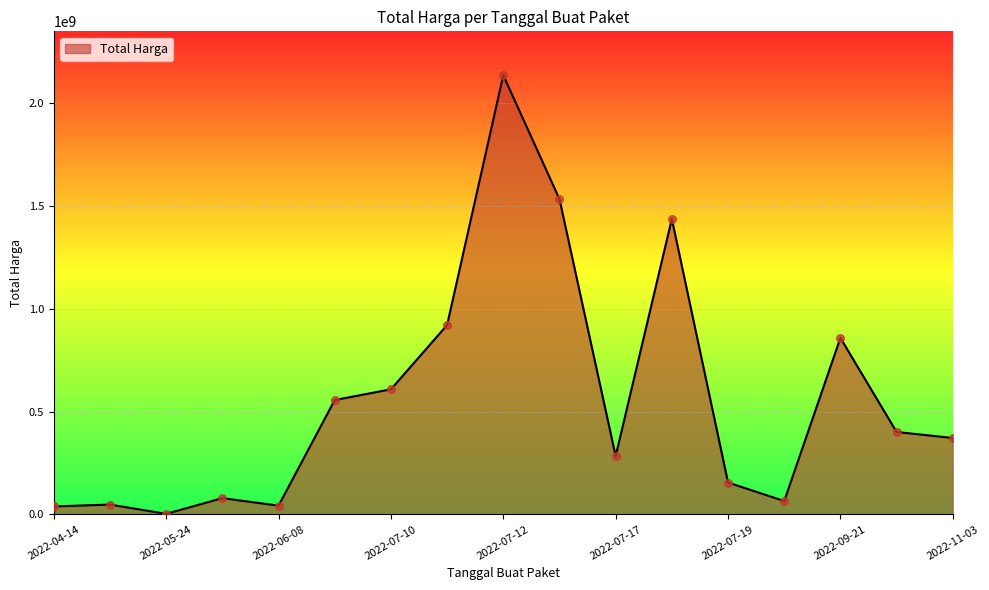

What is the difference between the maximum and minimum values?

2131713000